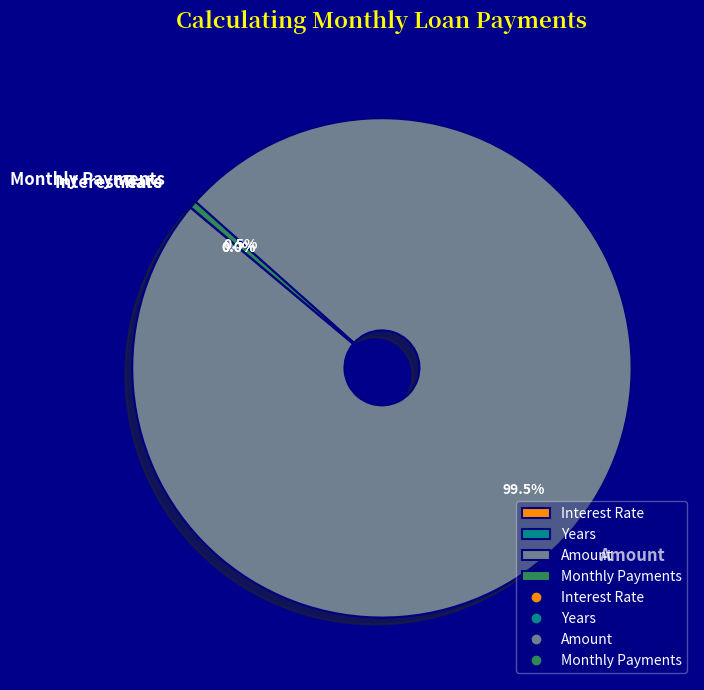

Which category accounts for the majority?

Amount